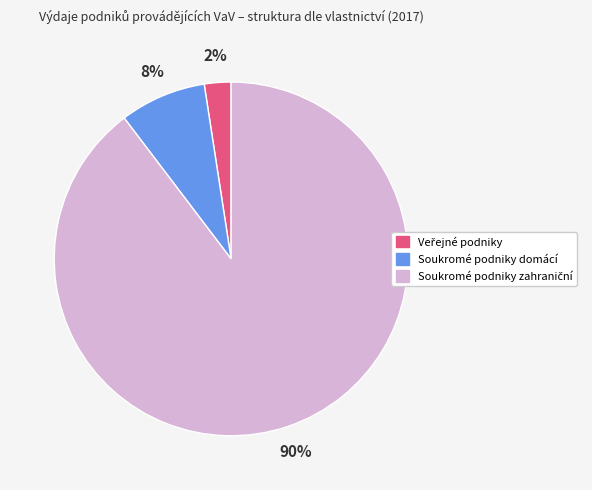

What percentage is the Soukromé podniky domácí slice, to the nearest percent?

8%